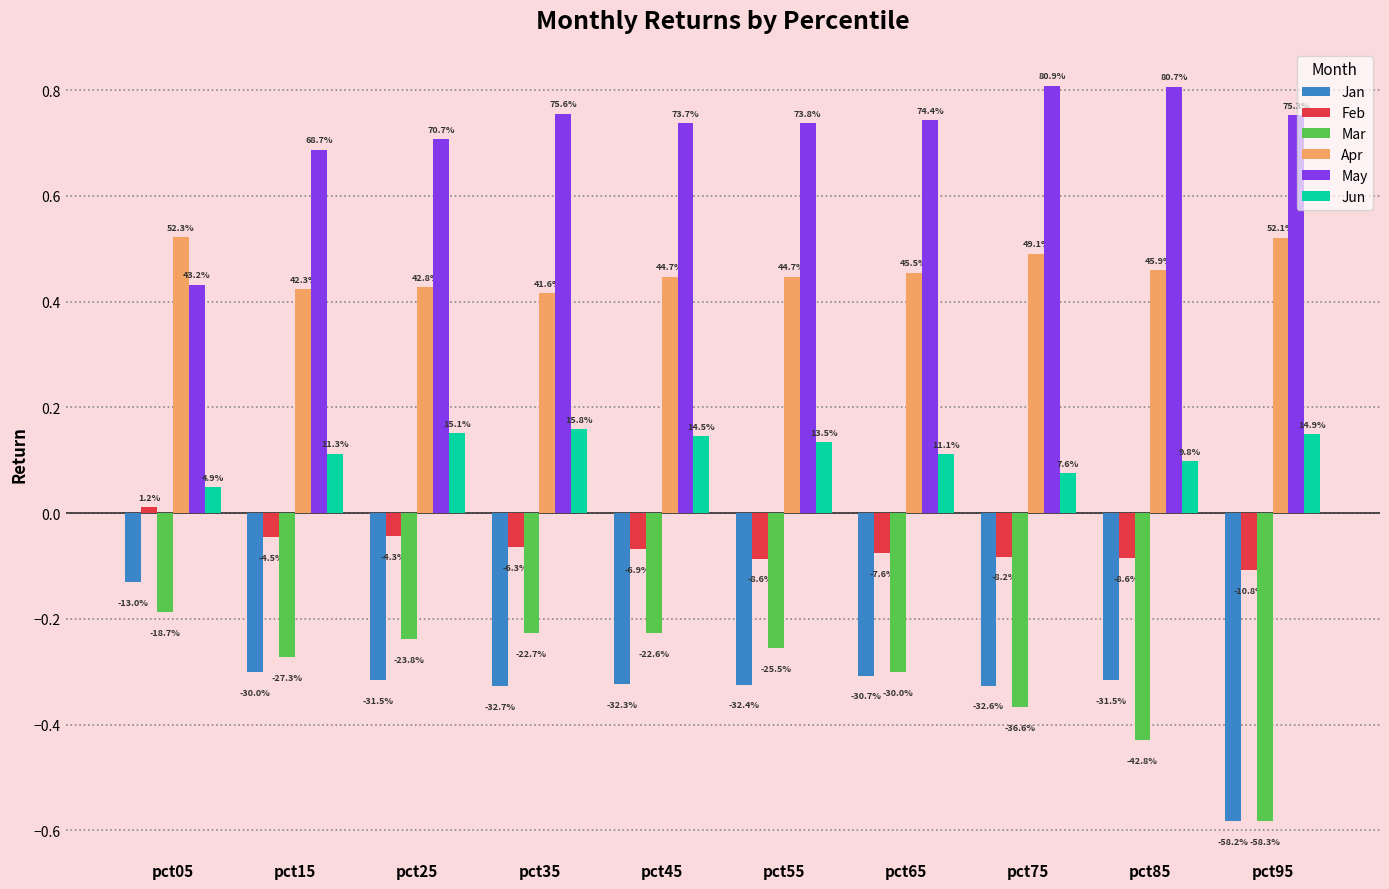

Count the Apr values in the range 0 to 1.

10